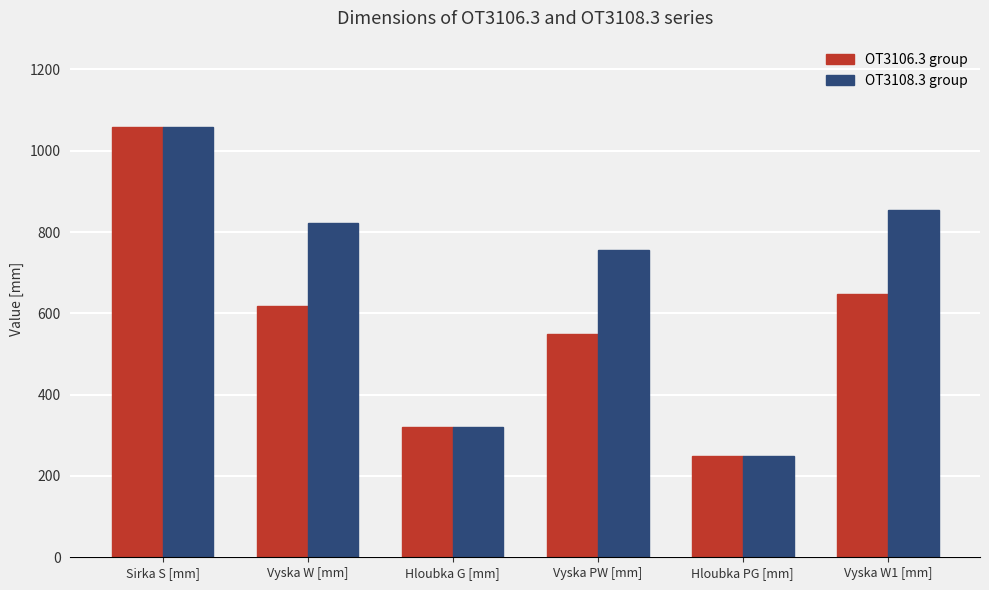

What is the maximum value shown in the chart?

1059